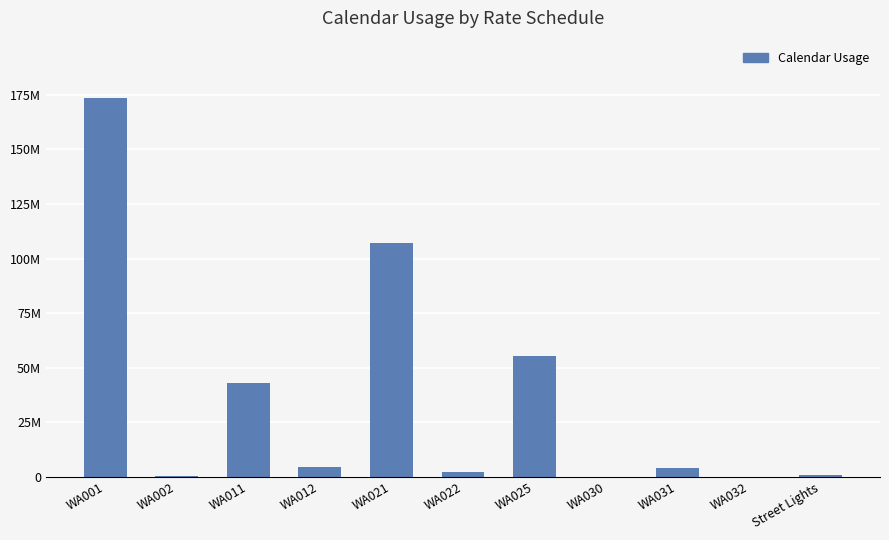

Read the value at WA011.

42815898.0